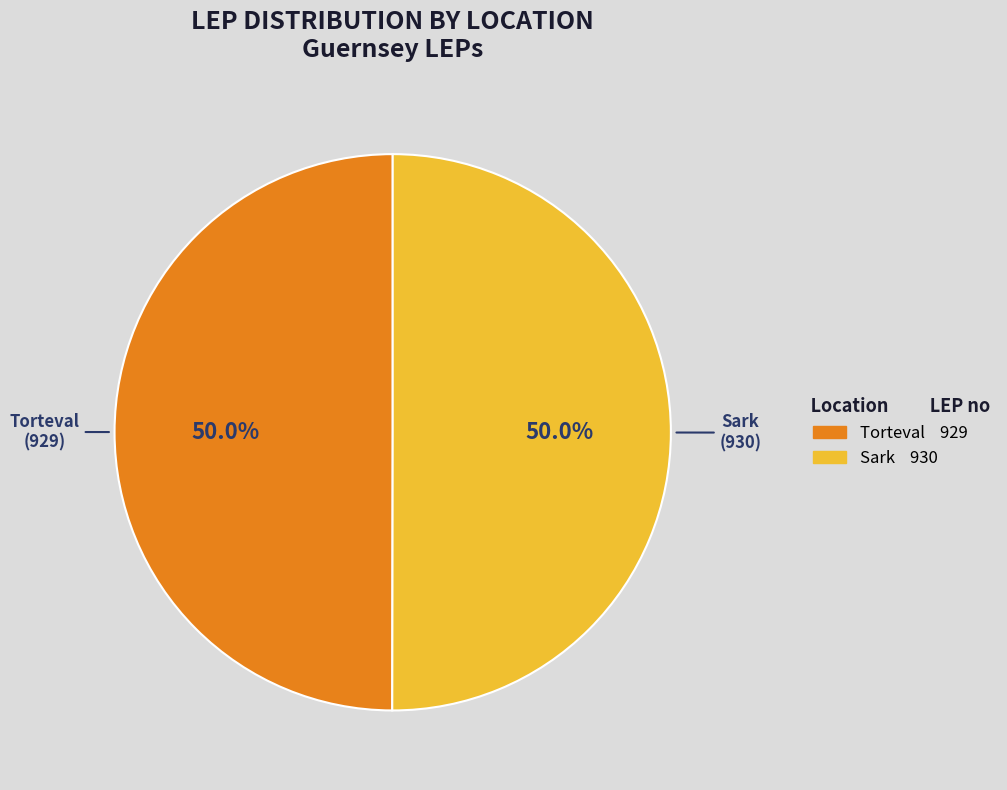

Combined, do Torteval and Sark account for over 50%?

Yes